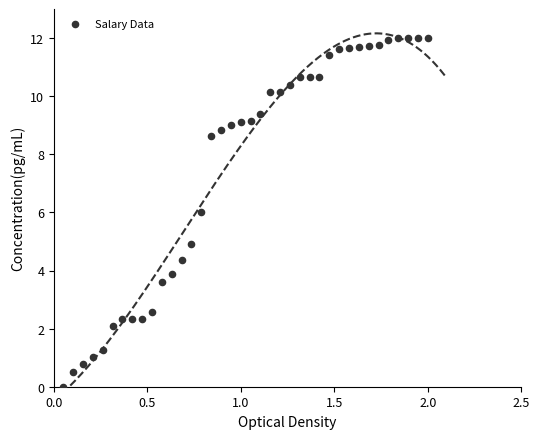

What is the range of X values (max minus min)?

1.9